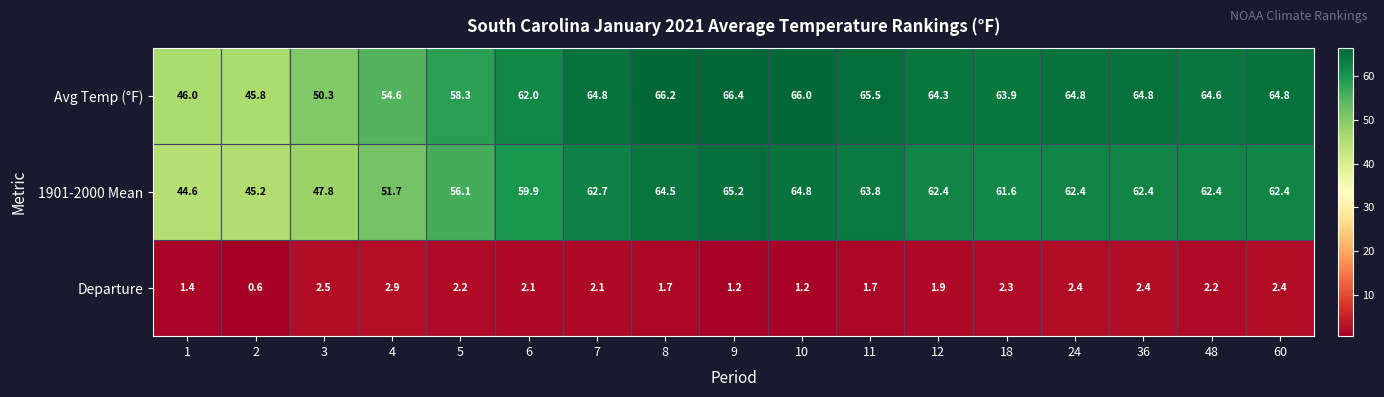

What is the smallest value displayed?

0.6